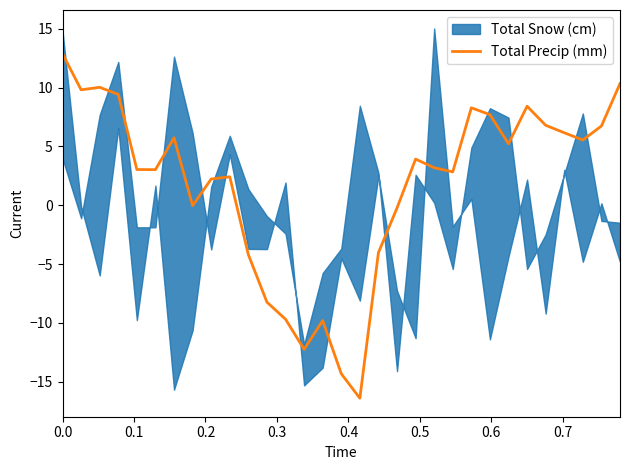

Reading left to right, transcribe all the data shown in this chart.

12.9	9.8	10.0	9.4	3.0	3.0	5.7	-0.0	2.2	2.4	-4.2	-8.2	-9.7	-12.2	-9.8	-14.3	-16.4	-4.0	-0.2	3.9	3.2	2.8	8.3	7.7	5.2	8.4	6.8	6.2	5.5	6.7	10.3